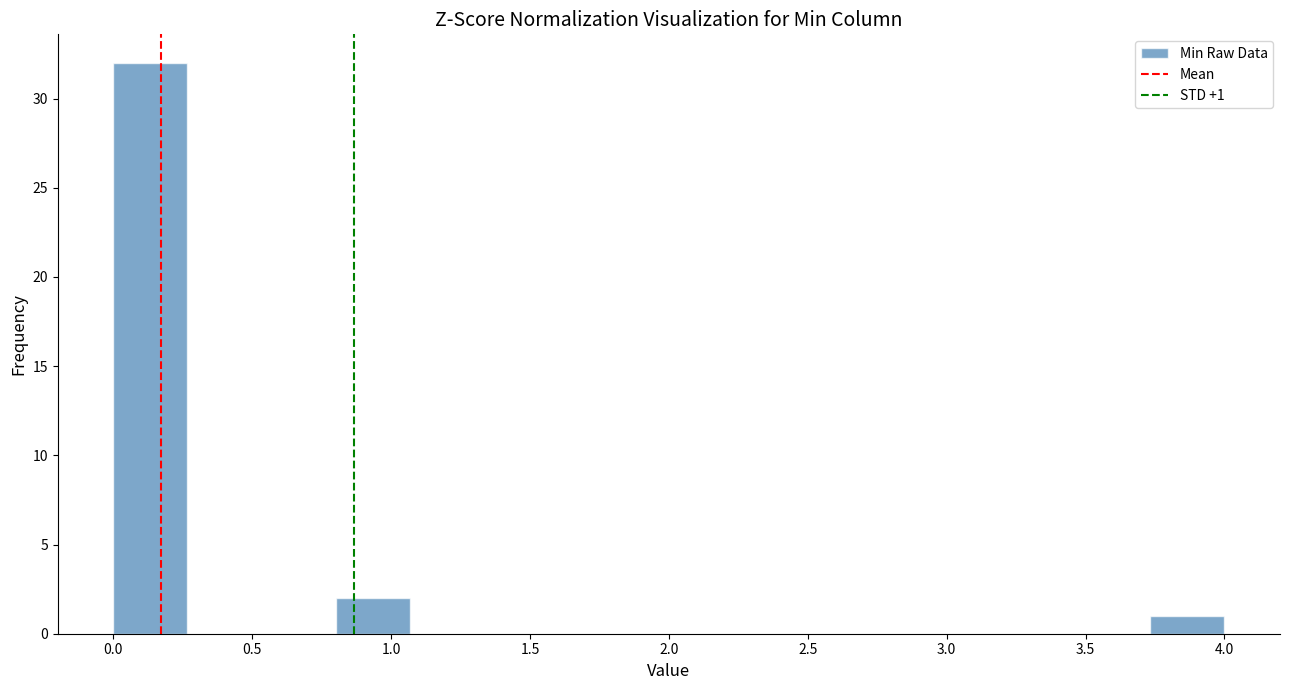

Which range on the x-axis has the tallest bar?

0.00 to 0.25